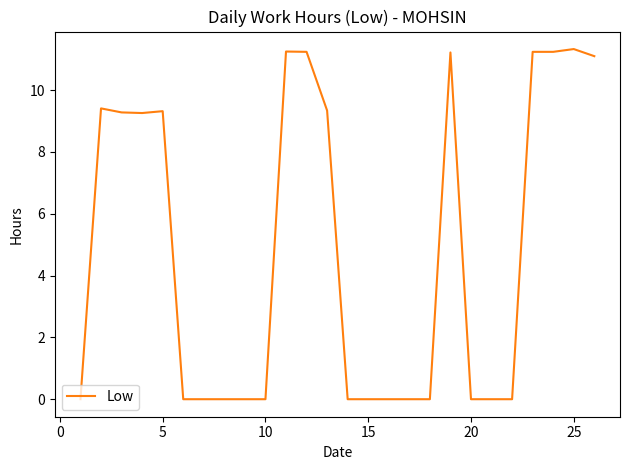

How many values exceed 0?

12